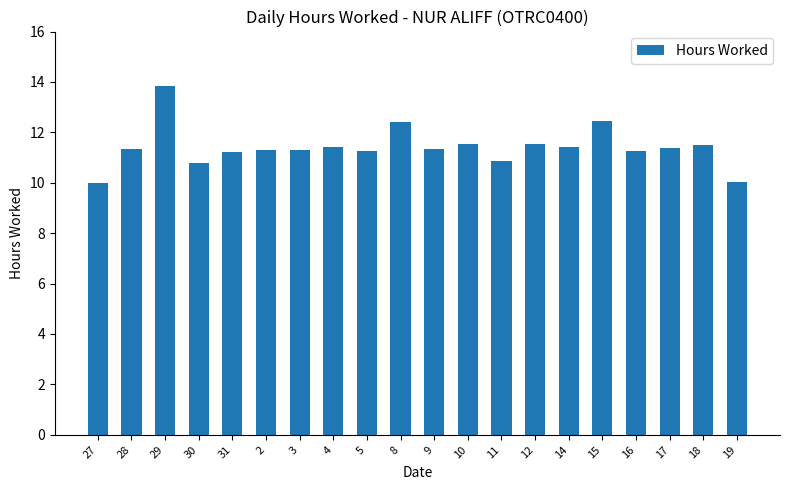

What is the difference between the maximum and minimum values?

3.9